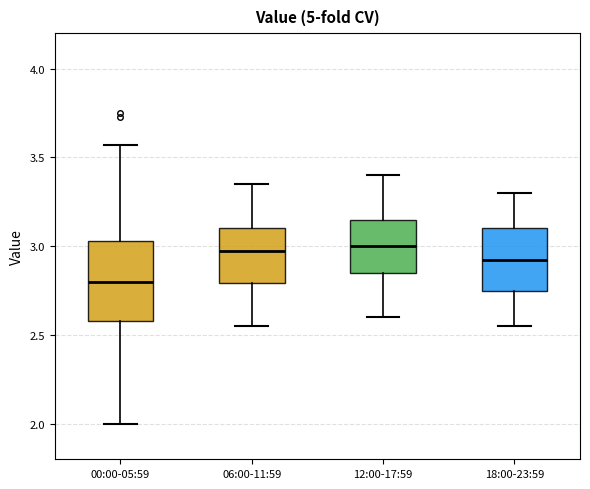

Reading left to right, read every box against the y-axis: the position of its median line, the range the box covers, and the ends of its whiskers. The values are not printed on the chart, so give them approximately, as read against the axis.

00:00-05:59: median 2.80, box 2.60 to 3.05, whiskers 2.00 to 3.55
06:00-11:59: median 3.00, box 2.80 to 3.10, whiskers 2.55 to 3.35
12:00-17:59: median 3.00, box 2.85 to 3.15, whiskers 2.60 to 3.40
18:00-23:59: median 2.95, box 2.75 to 3.10, whiskers 2.55 to 3.30